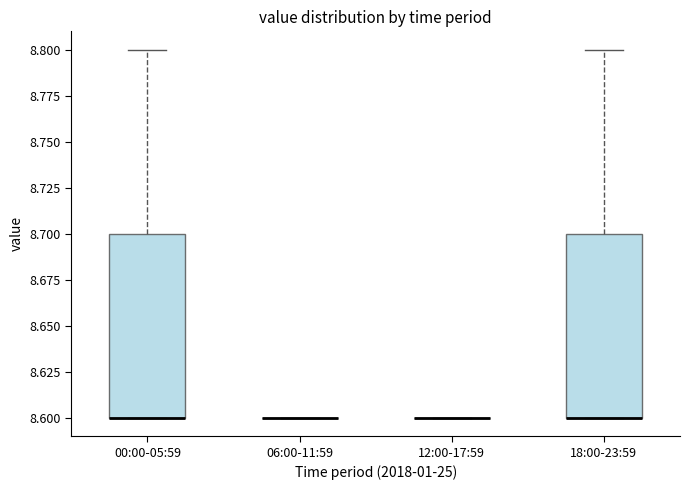

Reading left to right, transcribe this box plot: for each box, give where its median line is, the range the box spans, and where its two whiskers end, as read against the y-axis. The values are not printed on the chart, so give them approximately, as read against the axis.

00:00-05:59: median 8.6 (drawn on the box's lower edge), box 8.6 to 8.7, whiskers 8.6 to 8.8
06:00-11:59: box collapsed to a line at 8.6, whiskers 8.6 to 8.6
12:00-17:59: box collapsed to a line at 8.6, whiskers 8.6 to 8.6
18:00-23:59: median 8.6 (drawn on the box's lower edge), box 8.6 to 8.7, whiskers 8.6 to 8.8